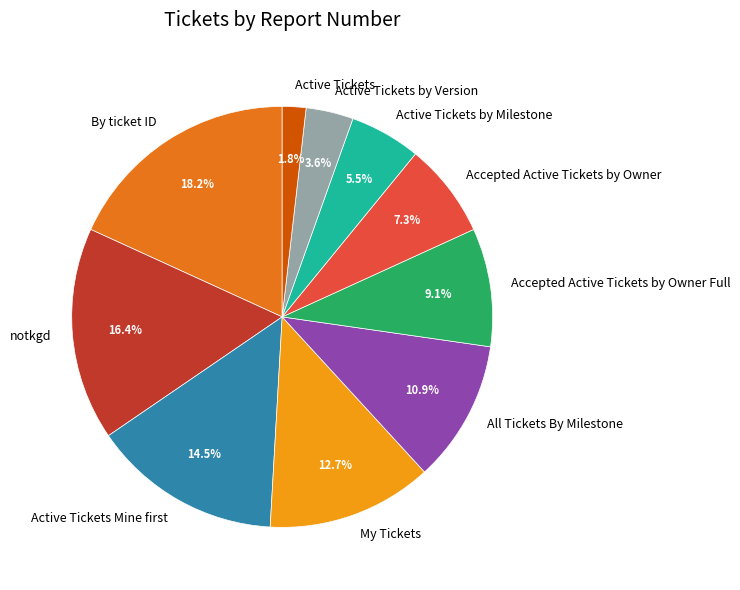

To the nearest percent, what is the average slice percentage?

10%